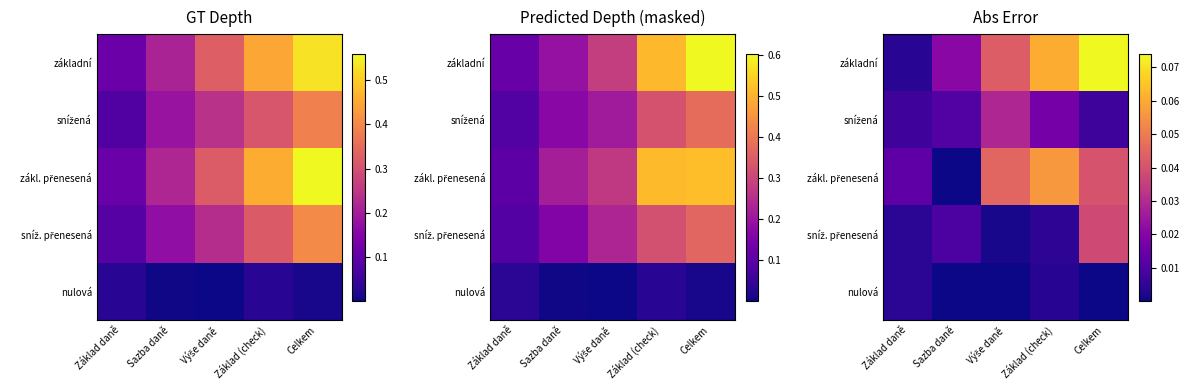

Where is zákl. přenesená nearest to the value 0?

Sazba daně